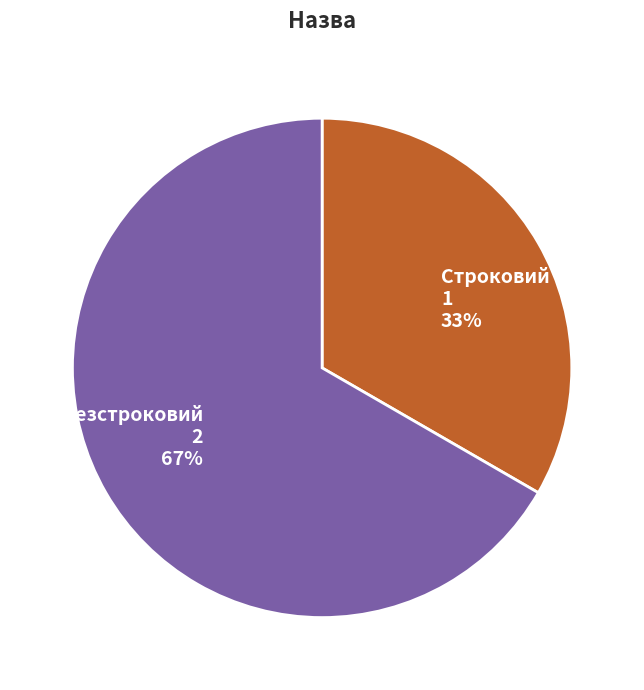

What is the ratio of the value at Строковий to the value at Безстроковий?

0.5